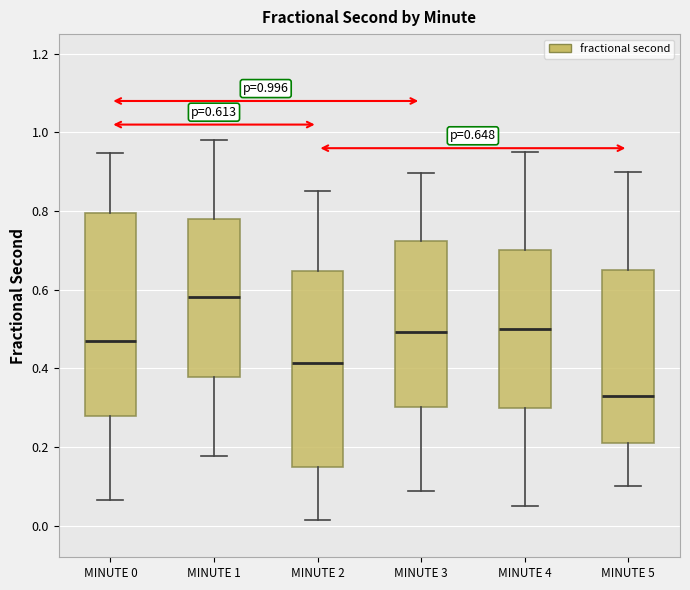

Which box has the highest median line?

MINUTE 1